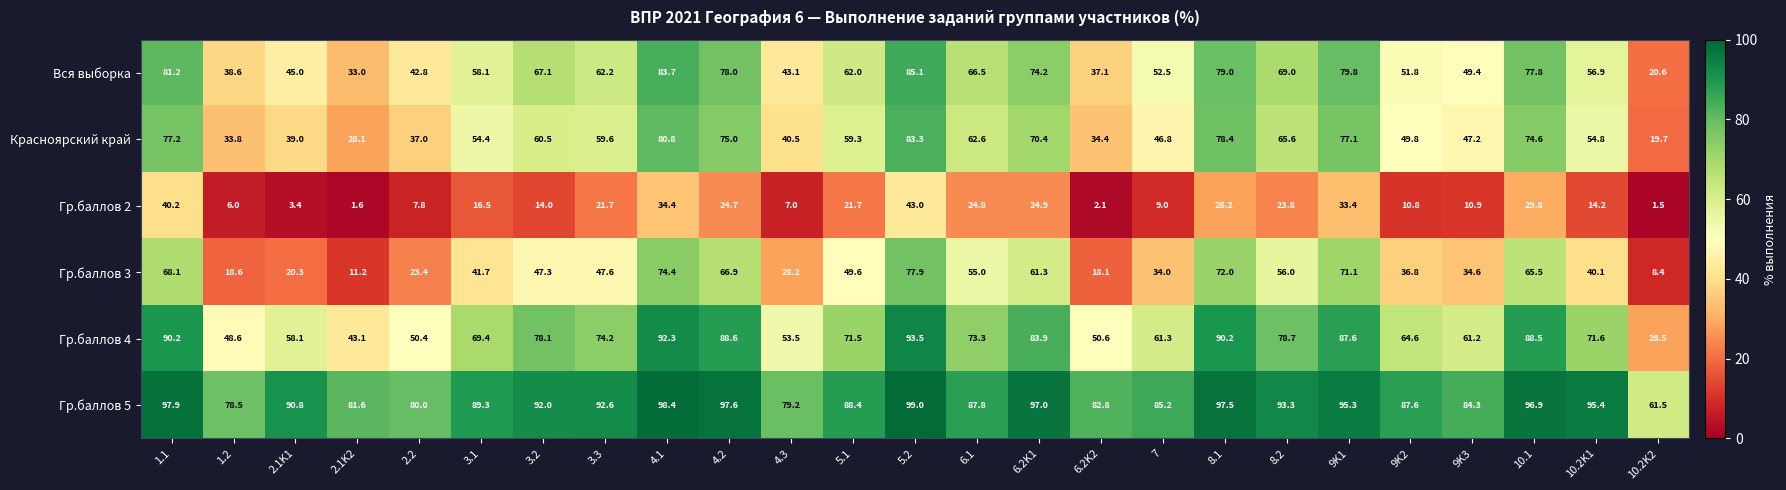

The Вся выборка series shows 36.2 at 10.2K2. True or false?

False